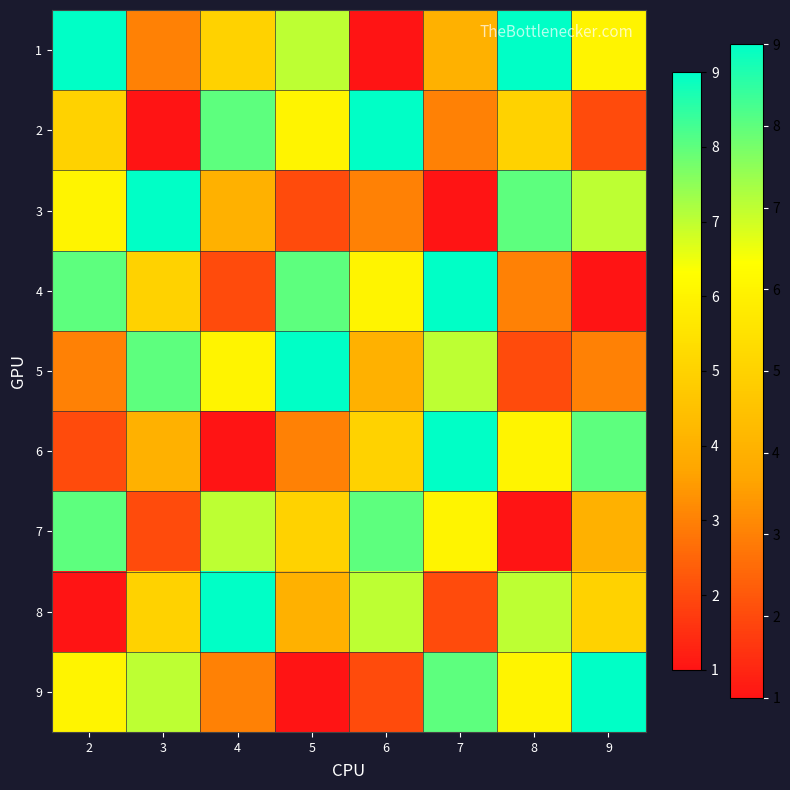

Reading right to left, extract all data points from this chart.

1: 9=6	8=9	7=4	6=1	5=7	4=5	3=3	2=9
2: 9=2	8=5	7=3	6=9	5=6	4=8	3=1	2=5
3: 9=7	8=8	7=1	6=3	5=2	4=4	3=9	2=6
4: 9=1	8=3	7=9	6=6	5=8	4=2	3=5	2=8
5: 9=3	8=2	7=7	6=4	5=9	4=6	3=8	2=3
6: 9=8	8=6	7=9	6=5	5=3	4=1	3=4	2=2
7: 9=4	8=1	7=6	6=8	5=5	4=7	3=2	2=8
8: 9=5	8=7	7=2	6=7	5=4	4=9	3=5	2=1
9: 9=9	8=6	7=8	6=2	5=1	4=3	3=7	2=6